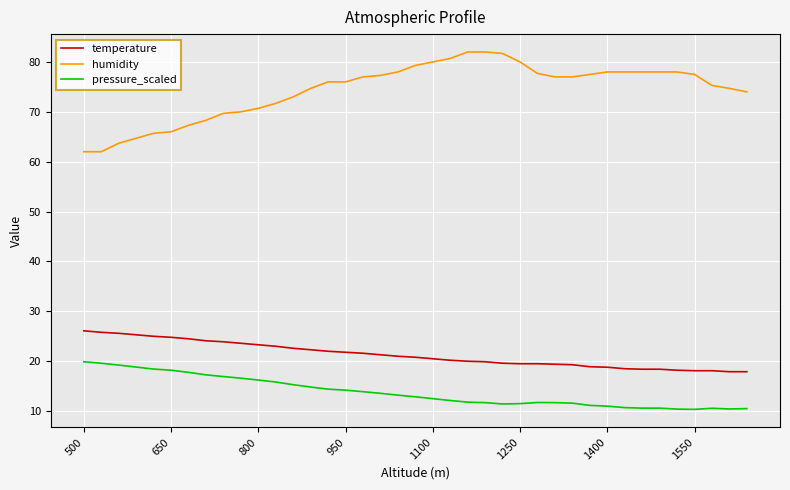

What is the minimum value shown in the chart?

10.4